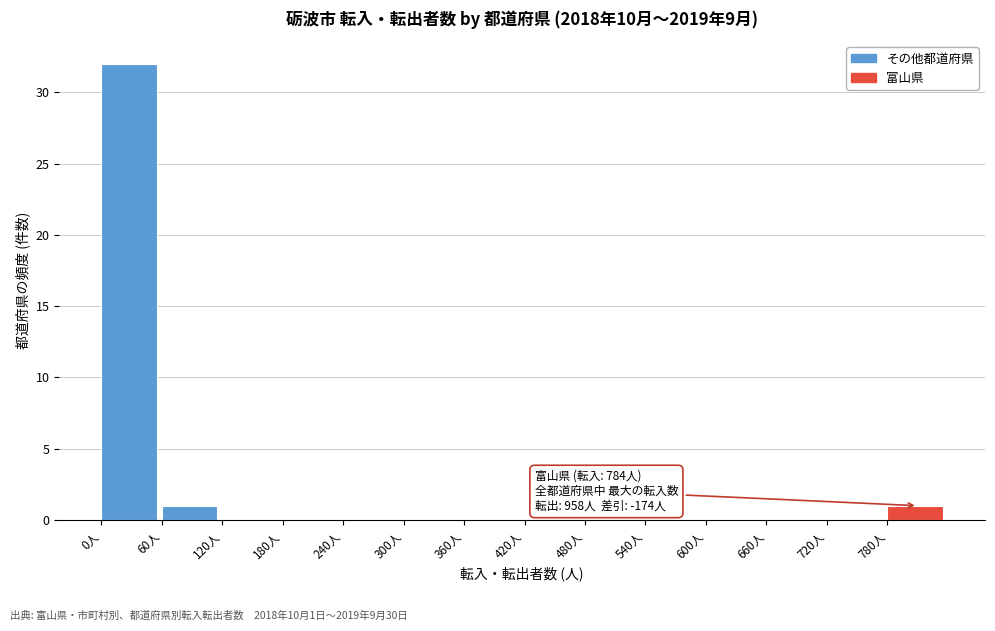

Over which range of the x-axis is the bar tallest?

0 to 60